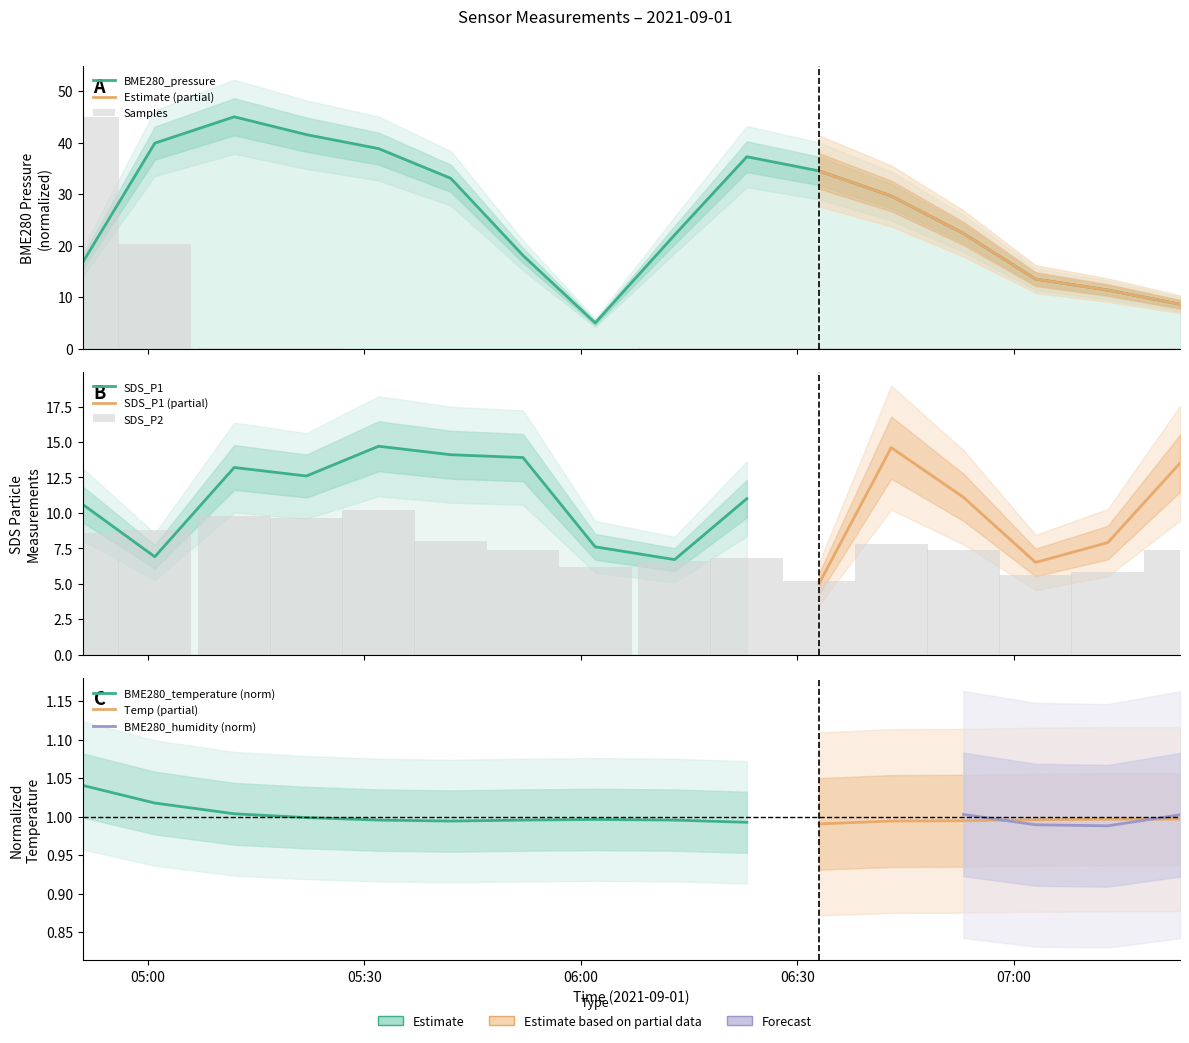

Which series has the largest total across all categories?

BME280_pressure